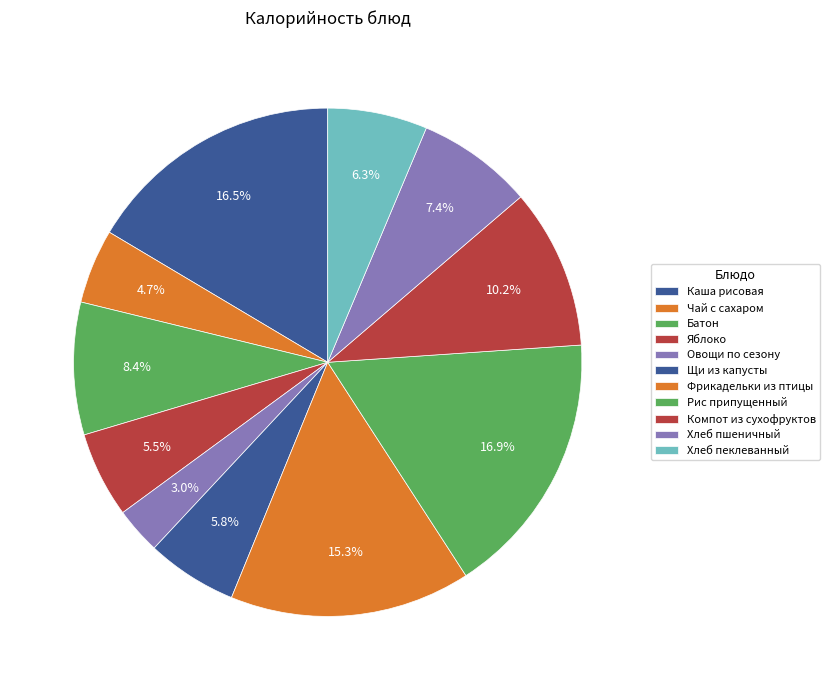

How many segments does this pie chart have?

11